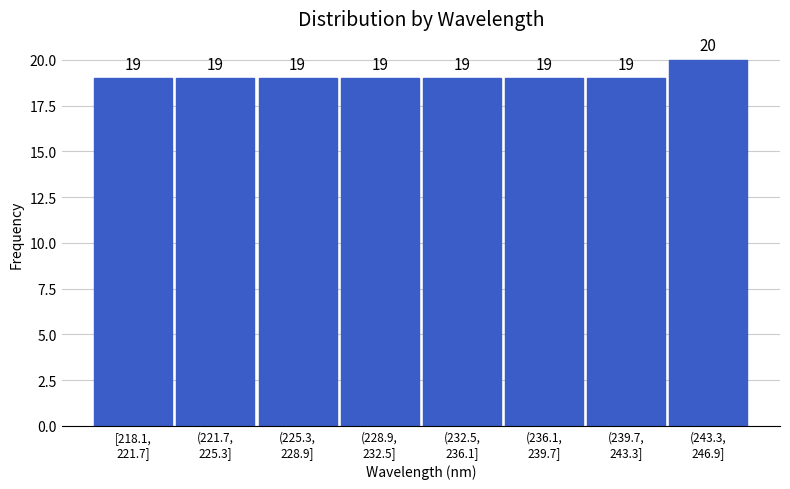

Reading left to right, transcribe all the data shown in this chart.

19	19	19	19	19	19	19	20